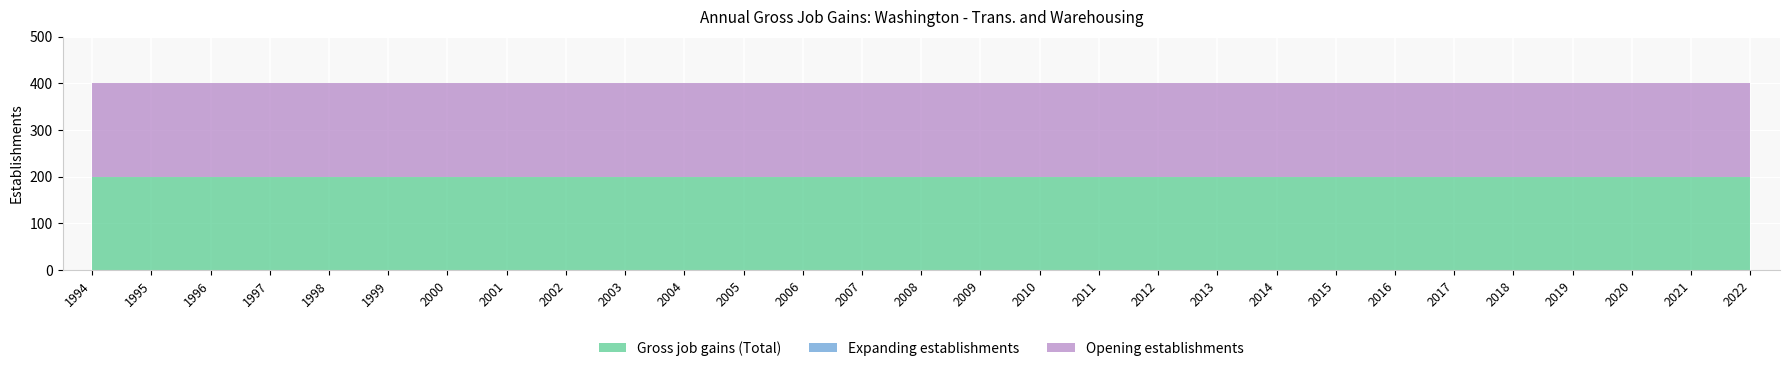

Reading right to left, transcribe all the data shown in this chart.

Gross job gains (Total): 2022=200	2021=200	2020=200	2019=200	2018=200	2017=200	2016=200	2015=200	2014=200	2013=200	2012=200	2011=200	2010=200	2009=200	2008=200	2007=200	2006=200	2005=200	2004=200	2003=200	2002=200	2001=200	2000=200	1999=200	1998=200	1997=200	1996=200	1995=200	1994=200
Expanding establishments: 2022=0	2021=0	2020=0	2019=0	2018=0	2017=0	2016=0	2015=0	2014=0	2013=0	2012=0	2011=0	2010=0	2009=0	2008=0	2007=0	2006=0	2005=0	2004=0	2003=0	2002=0	2001=0	2000=0	1999=0	1998=0	1997=0	1996=0	1995=0	1994=0
Opening establishments: 2022=200	2021=200	2020=200	2019=200	2018=200	2017=200	2016=200	2015=200	2014=200	2013=200	2012=200	2011=200	2010=200	2009=200	2008=200	2007=200	2006=200	2005=200	2004=200	2003=200	2002=200	2001=200	2000=200	1999=200	1998=200	1997=200	1996=200	1995=200	1994=200